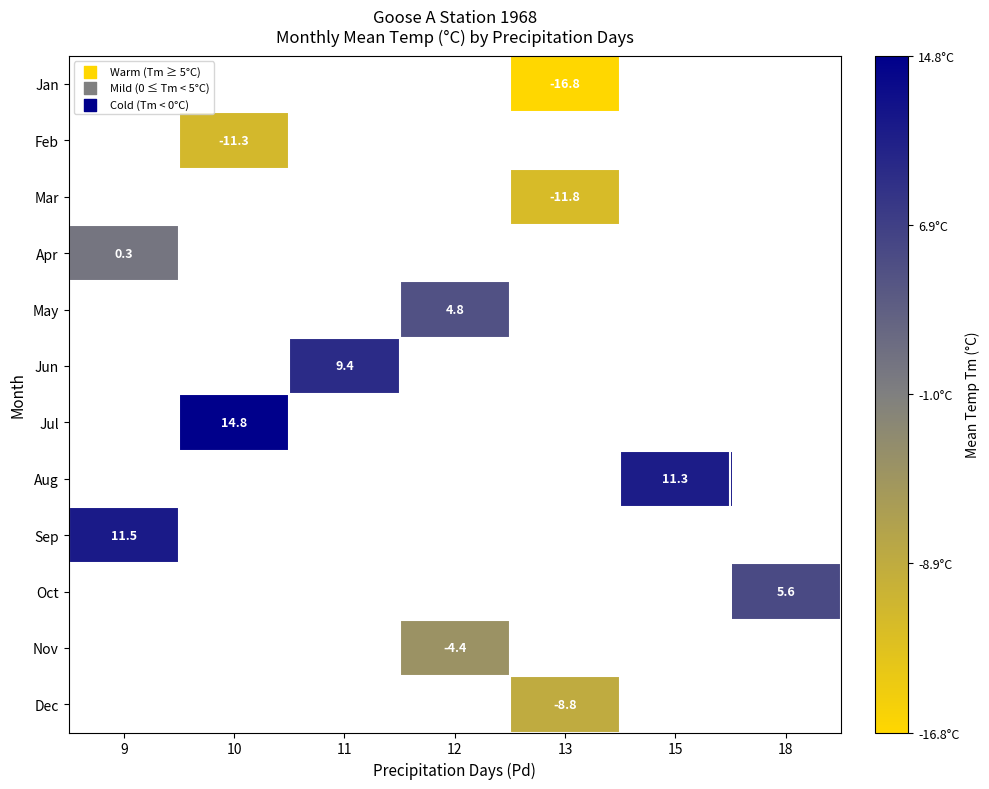

The Oct series shows 8.6 at 18. True or false?

False